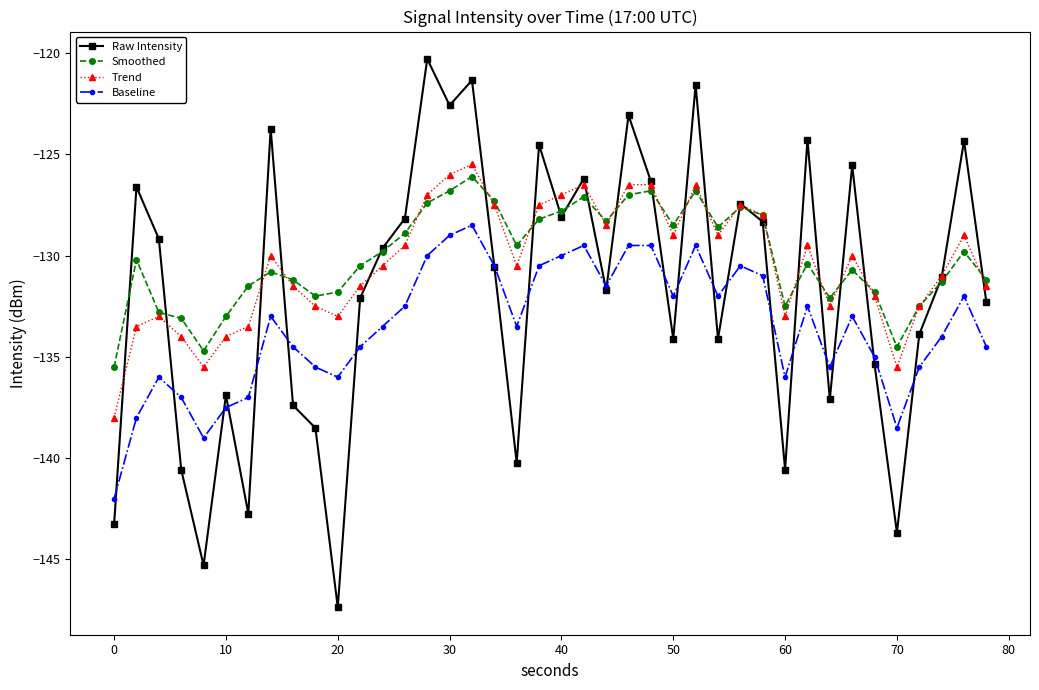

True or false: Baseline and Smoothed intersect in this chart.

False